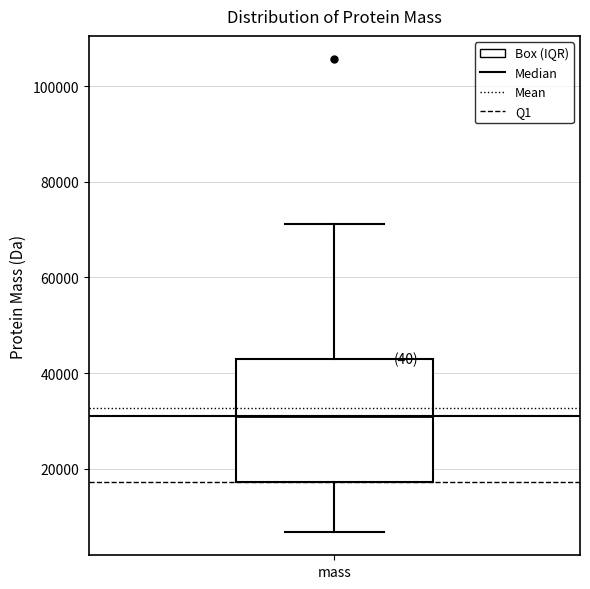

Transcribe this box plot: give where the median line is, the range the box spans, and where the two whiskers end, as read against the y-axis. The values are not printed on the chart, so give them approximately, as read against the axis.

median 32000, box 18000 to 44000, whiskers 6000 to 72000